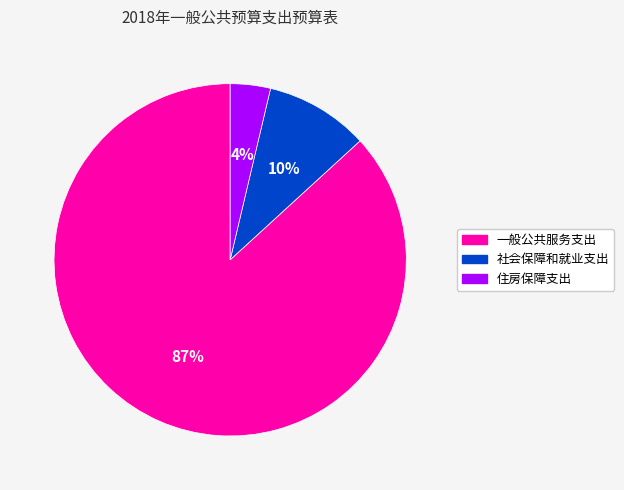

Is it true that 一般公共服务支出 is 77% of the pie?

False